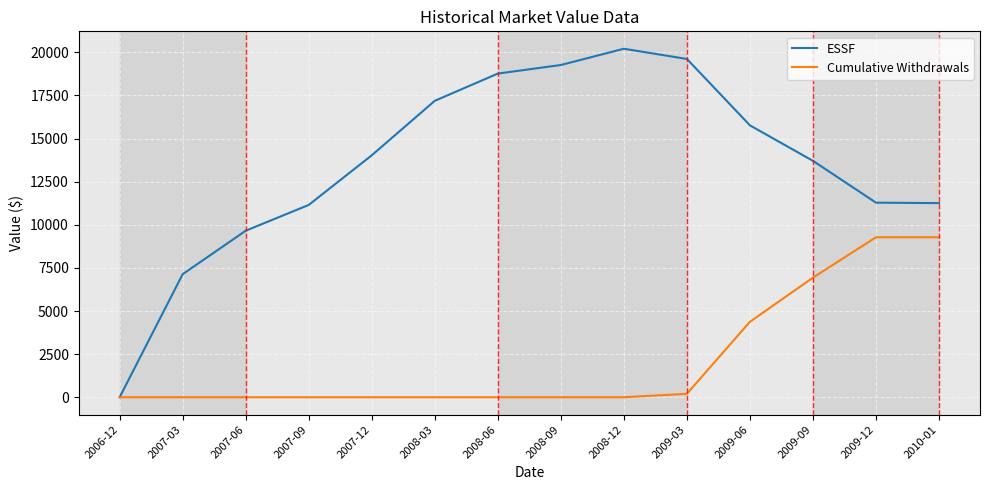

At which category does the chart reach its peak across all series?

2008-12